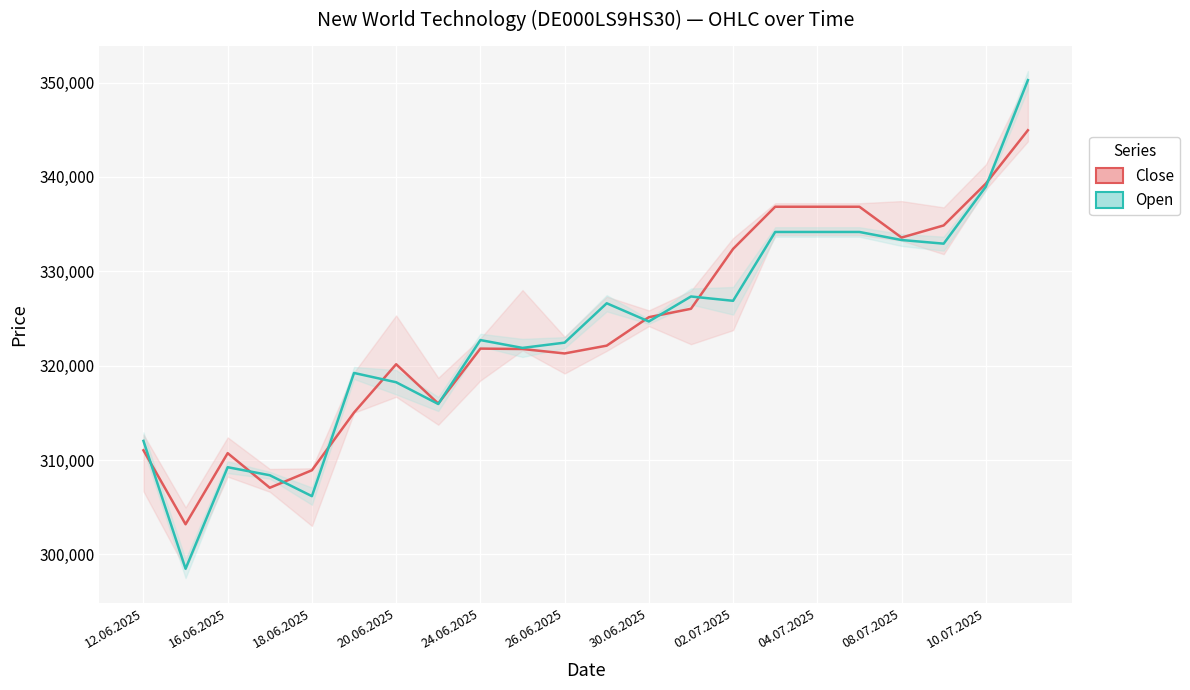

Is it true that Open equals 155332 at 12.06.2025?

False